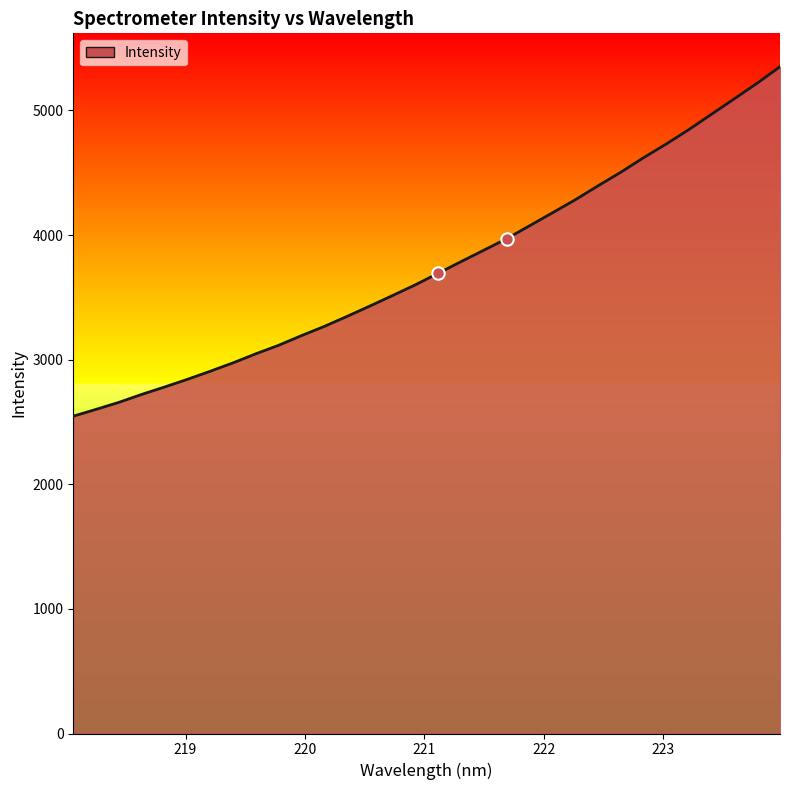

What is the minimum value shown in the chart?

2546.4